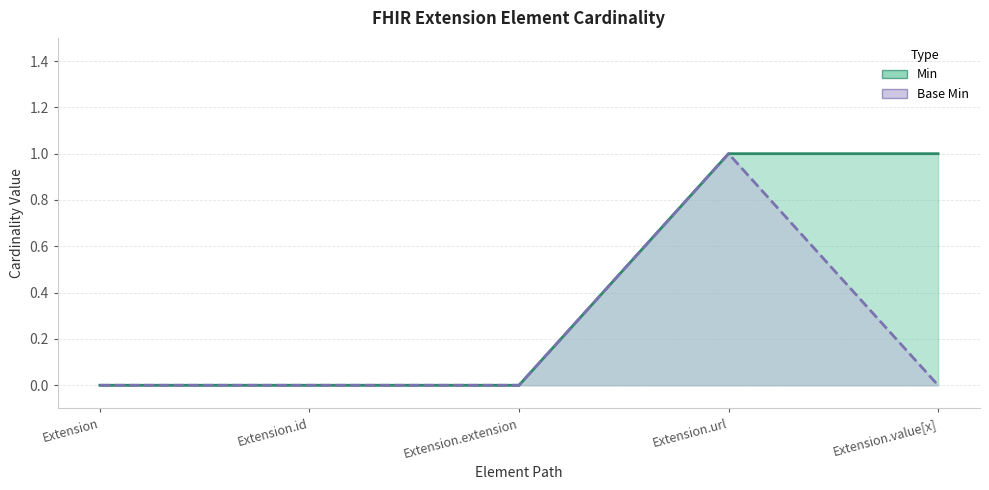

How many data points does each series have?

5